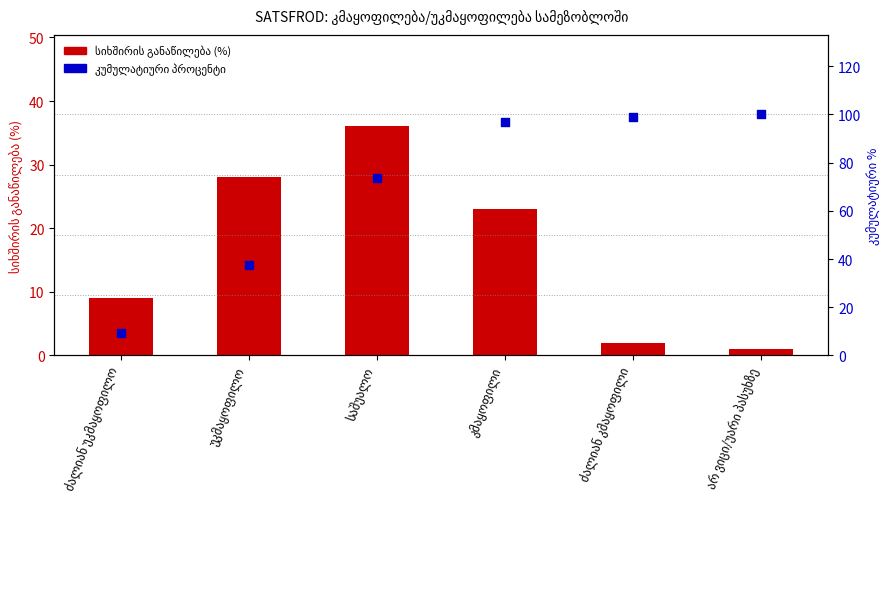

Which series has the largest total across all categories?

კუმულატიური %